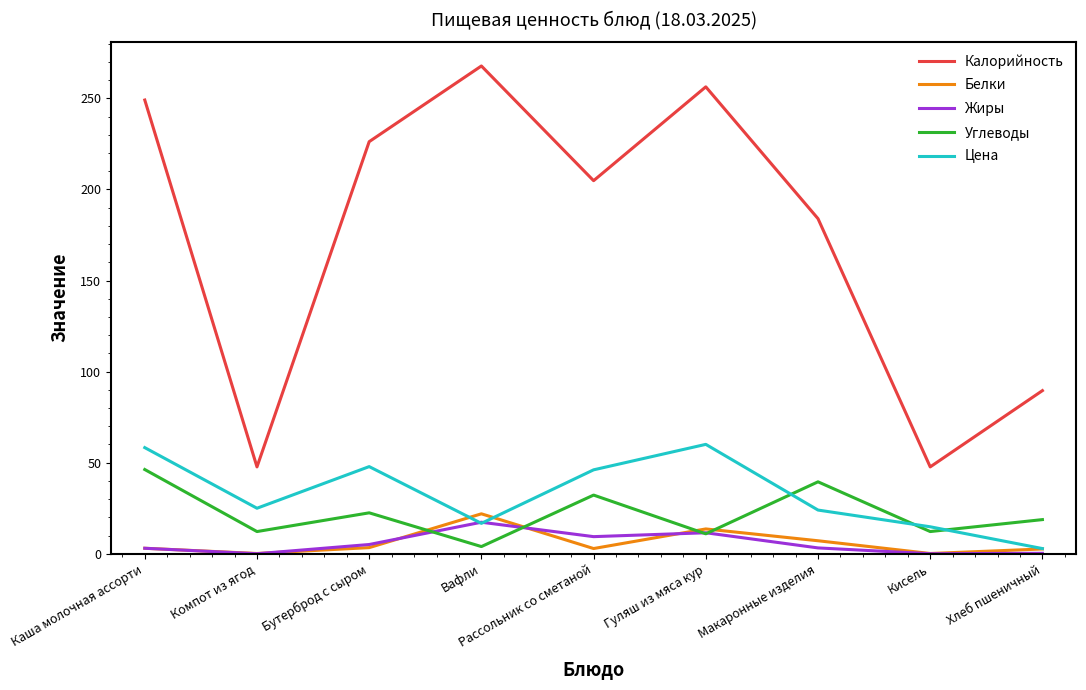

Which series changed the most between Каша молочная ассорти and Рассольник со сметаной?

Калорийность